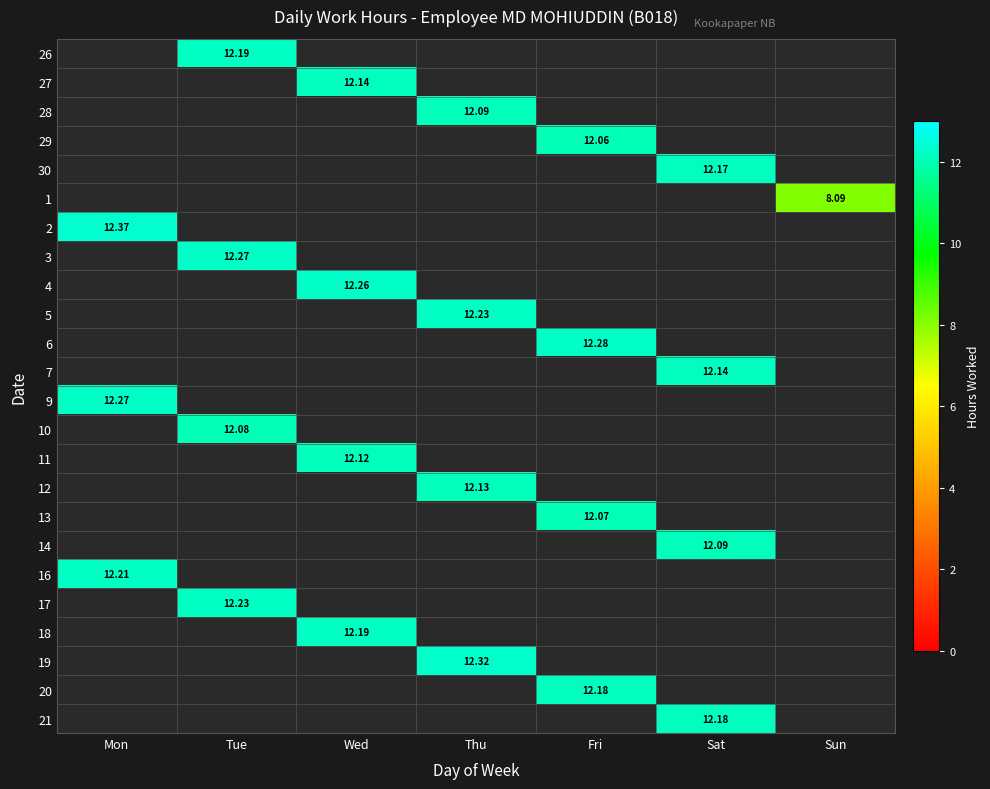

What is the minimum value shown in the chart?

8.1